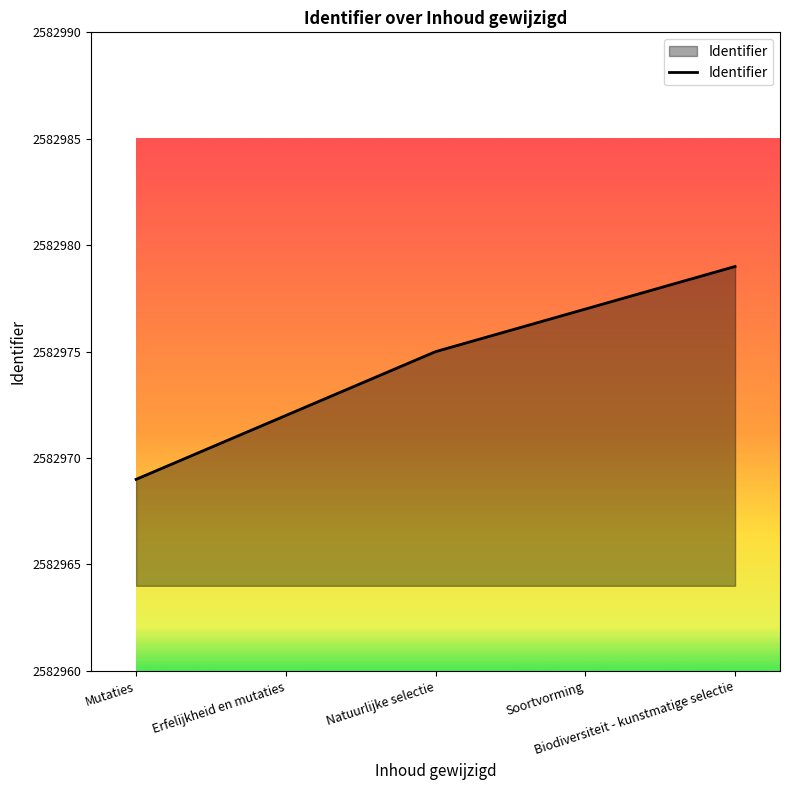

Which category has the highest value across all series?

Biodiversiteit - kunstmatige selectie